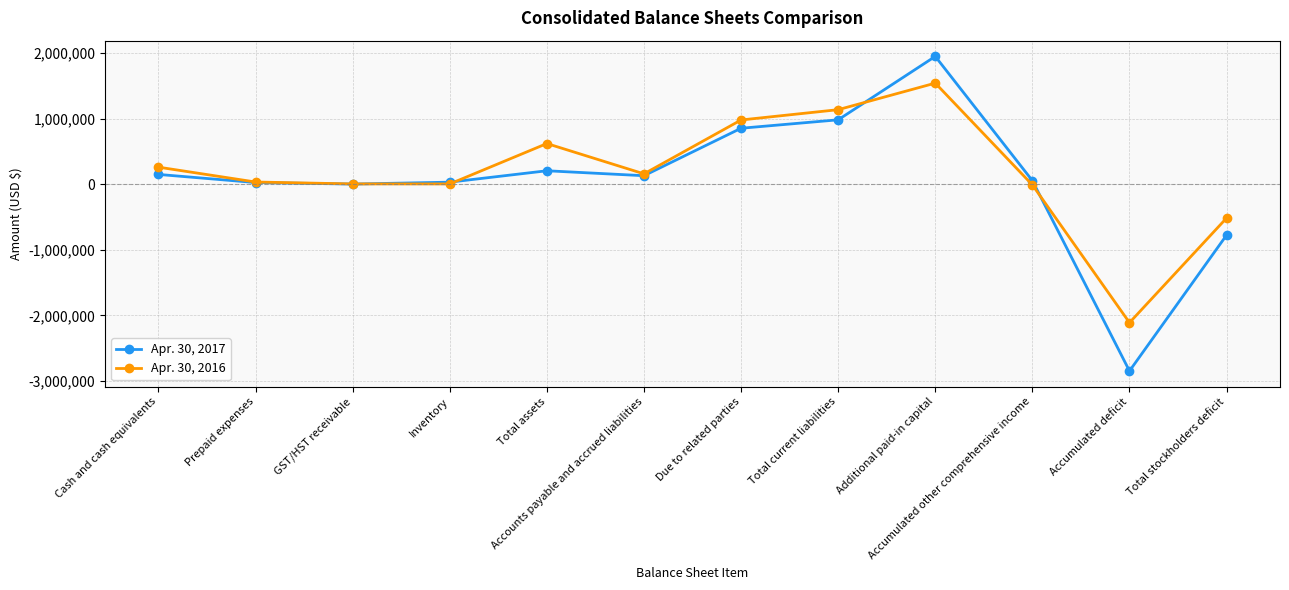

What value does the Apr. 30, 2016 series have at Cash and cash equivalents?

259040